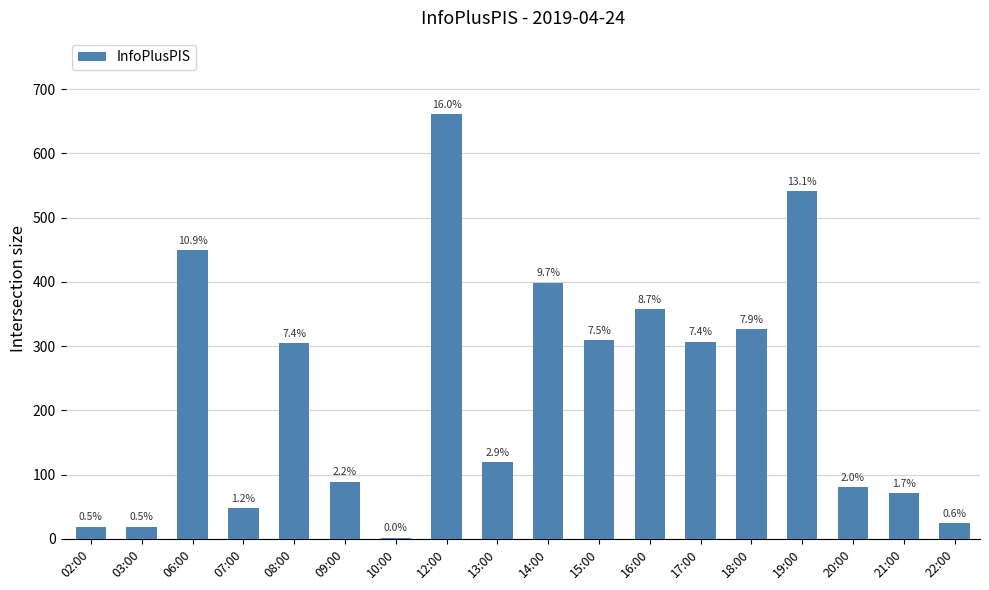

Where does the data first go above 305?

06:00